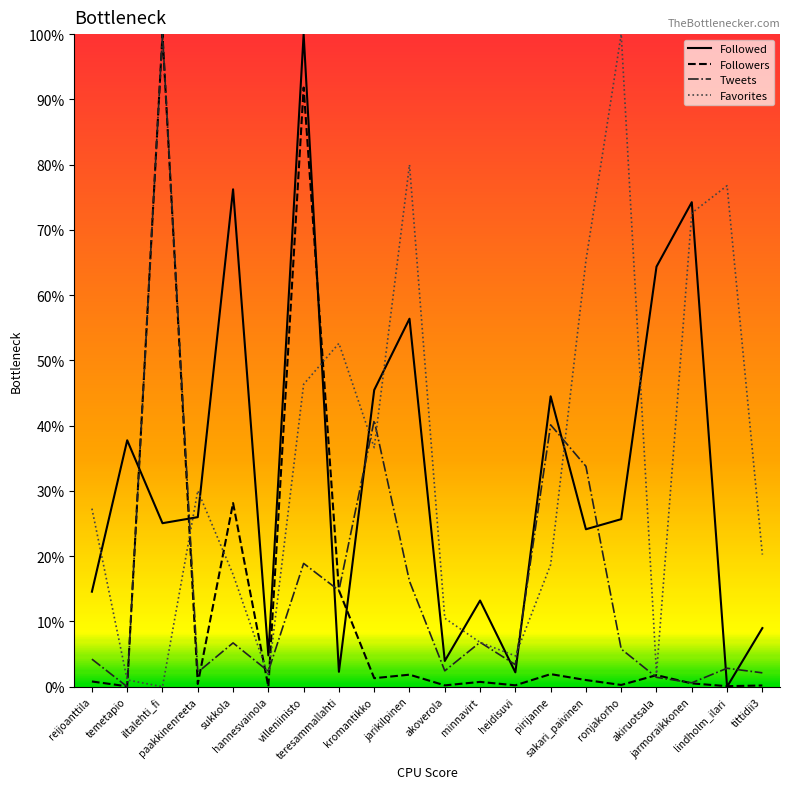

Which series ends up on top after the final intersection of Tweets and Followed?

Followed